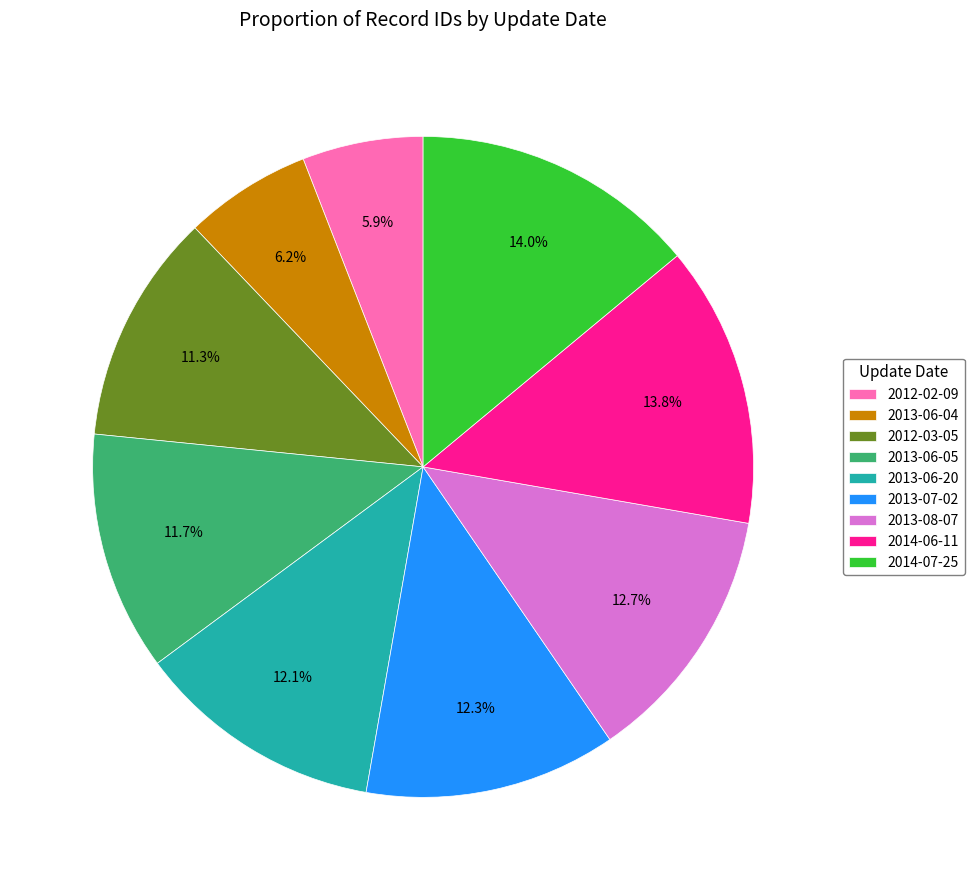

Is there a majority slice in this chart?

No